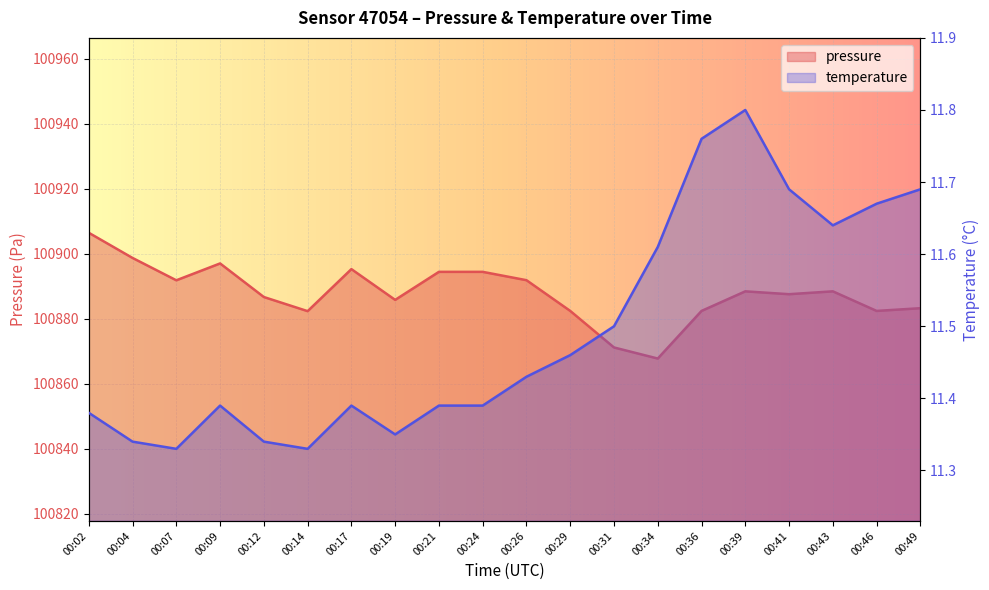

True or false: pressure and temperature intersect in this chart.

False